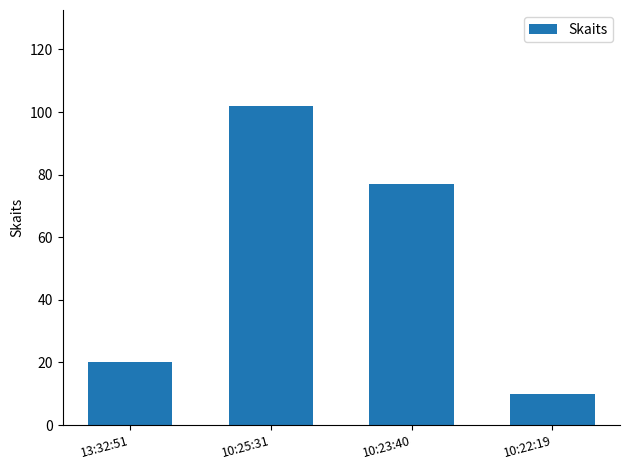

What is the difference between the second highest and second lowest values?

57